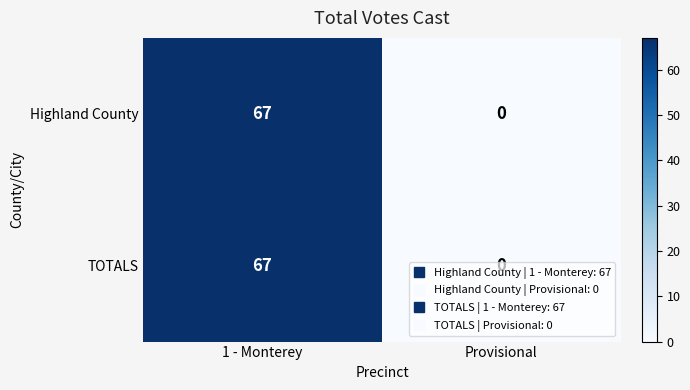

What is the sum of the Highland County values at Provisional and 1 - Monterey?

67